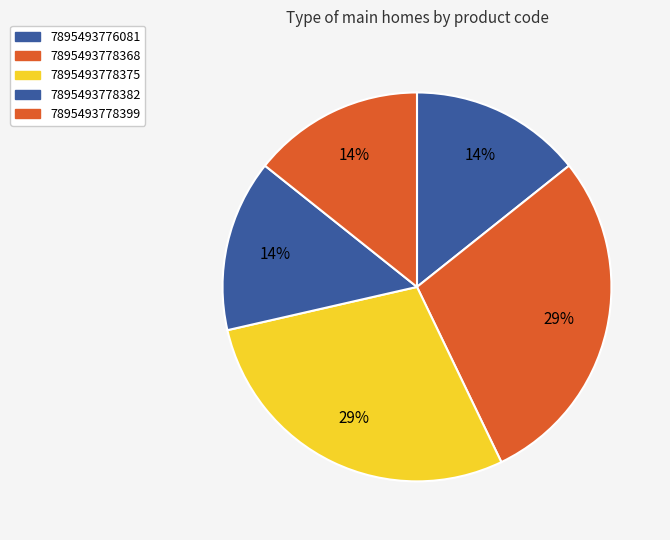

True or false: 7895493776081 accounts for 14% of the total.

True